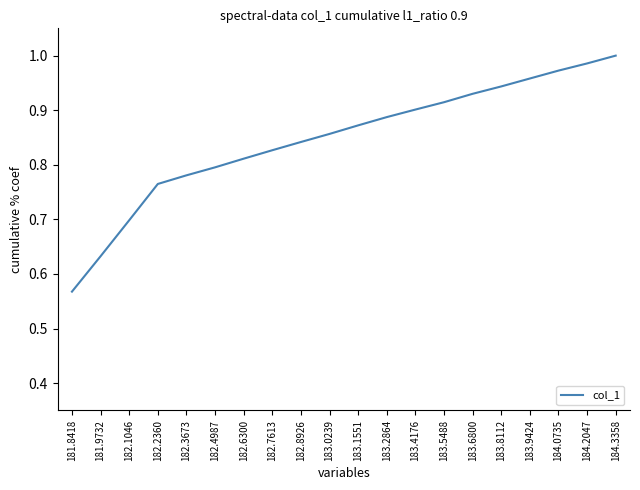

Which label corresponds to the smallest value in the chart?

181.8418